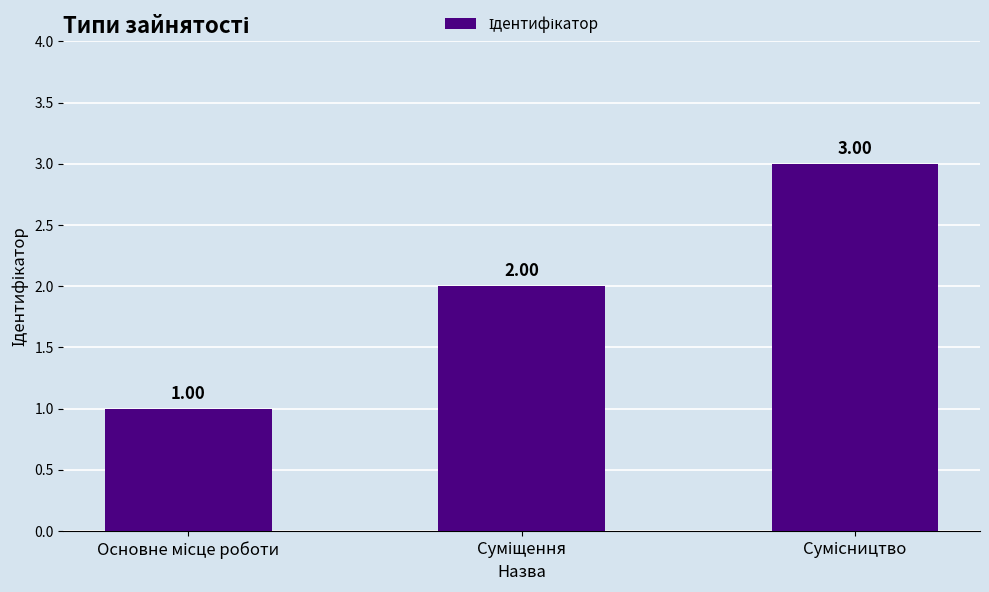

What is the value of the 2nd bar from the left?

2